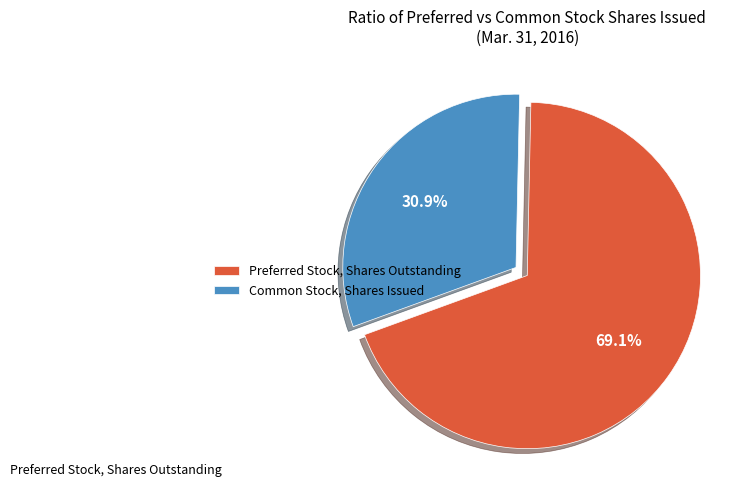

To the nearest percent, what is the difference between the largest and smallest slice percentages?

38%